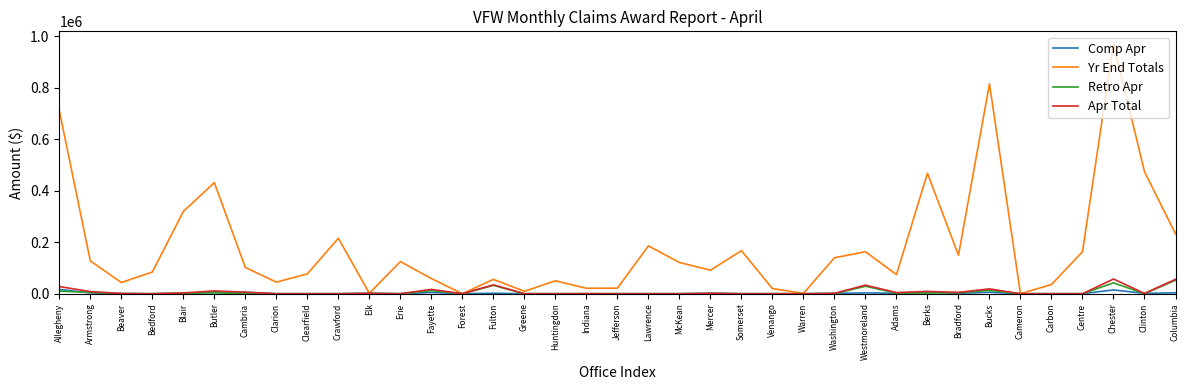

Which series changed the most between Crawford and Jefferson?

Yr End Totals